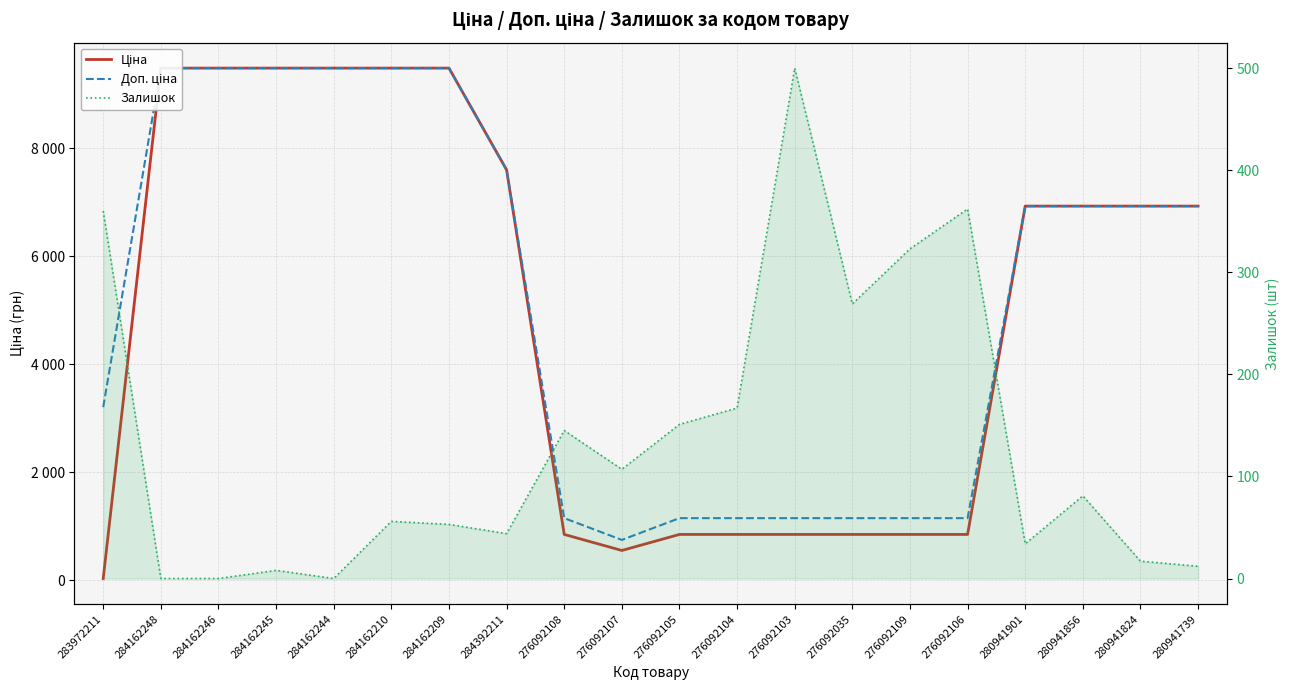

True or false: Залишок has a value of 29.3 at 280941824.

False